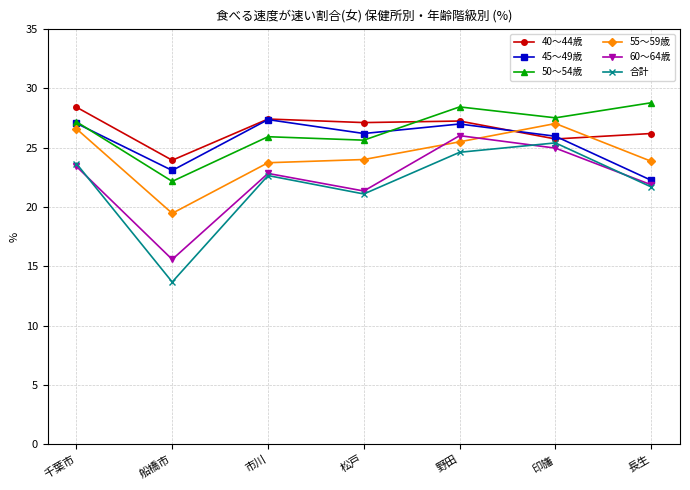

What are all the series names shown in the legend?

40～44歳, 45～49歳, 50～54歳, 55～59歳, 60～64歳, 合計